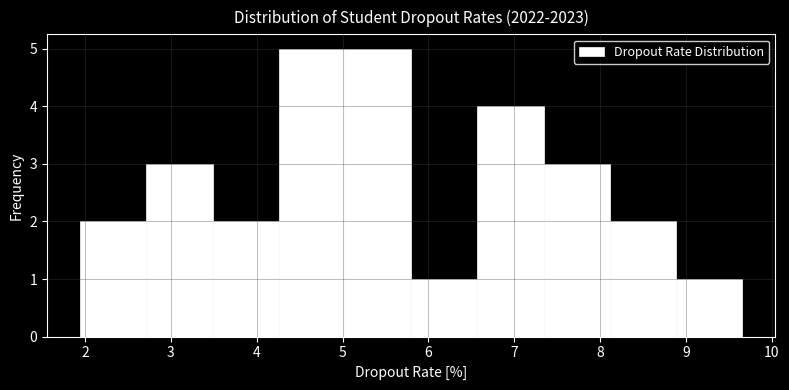

What is the height of the bar covering 8.1 to 8.9 on the x-axis? Neither the bar edges nor the heights are printed on the chart, so give them approximately, as read against the axes.

2